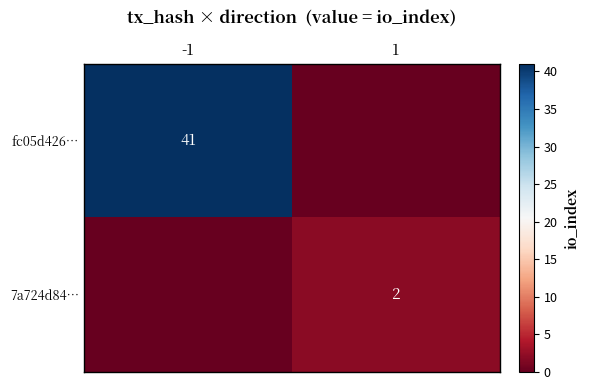

The value of fc05d426… at -1 is 41. True or false?

True